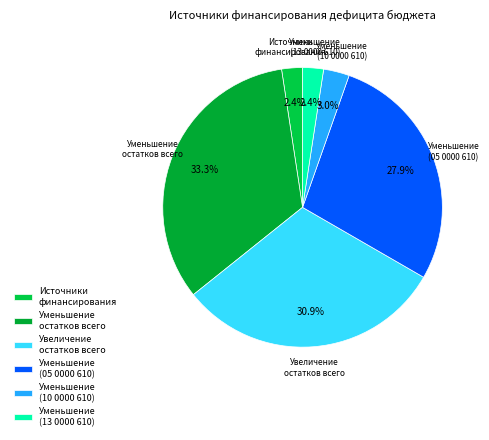

How much of the chart is everything except Уменьшение (10 0000 610)?

97.0%